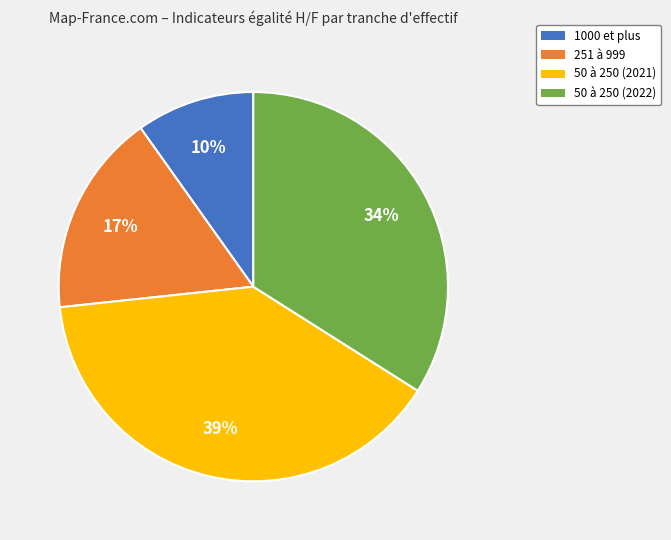

Is it true that 50 à 250 (2021) is 39% of the pie?

True